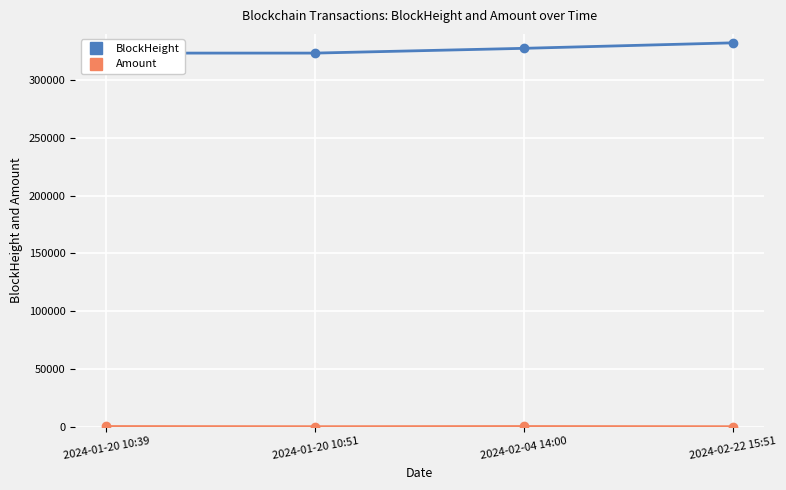

What is the lowest value of the BlockHeight series?

323372.0